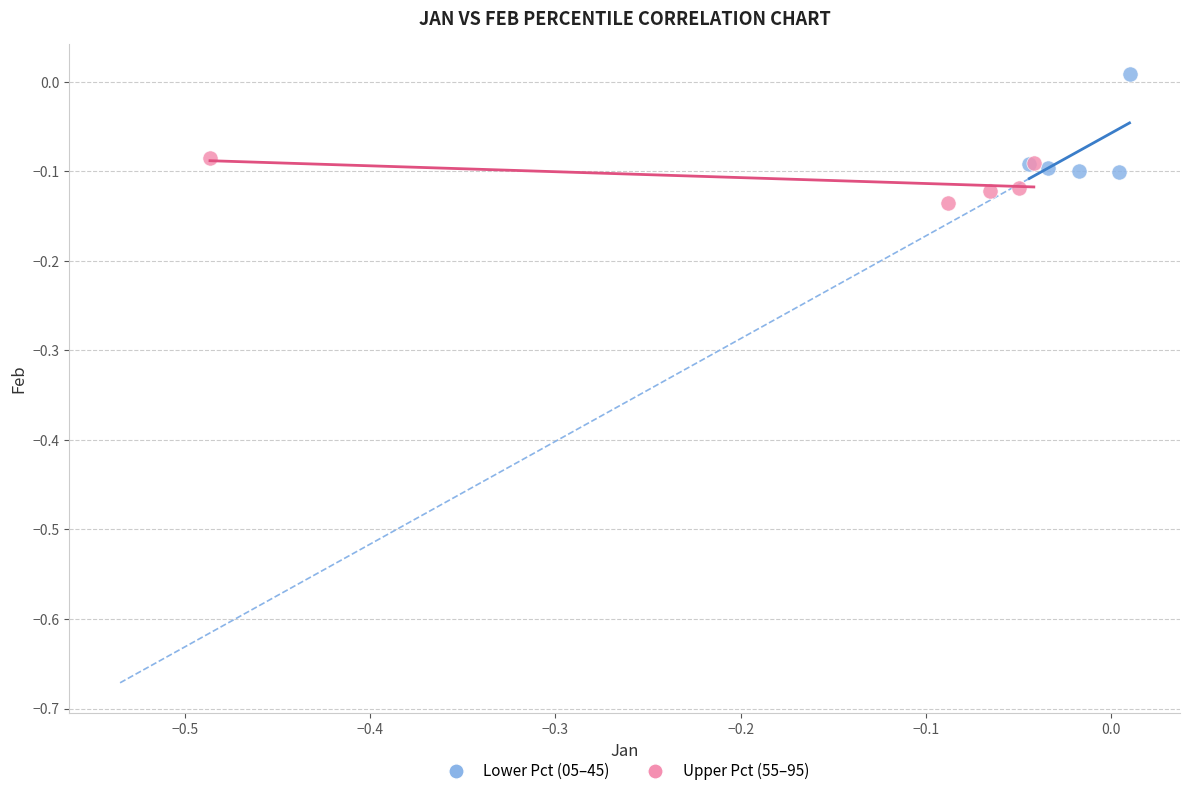

Which series contains the highest Y value?

Lower Pct (05–45)